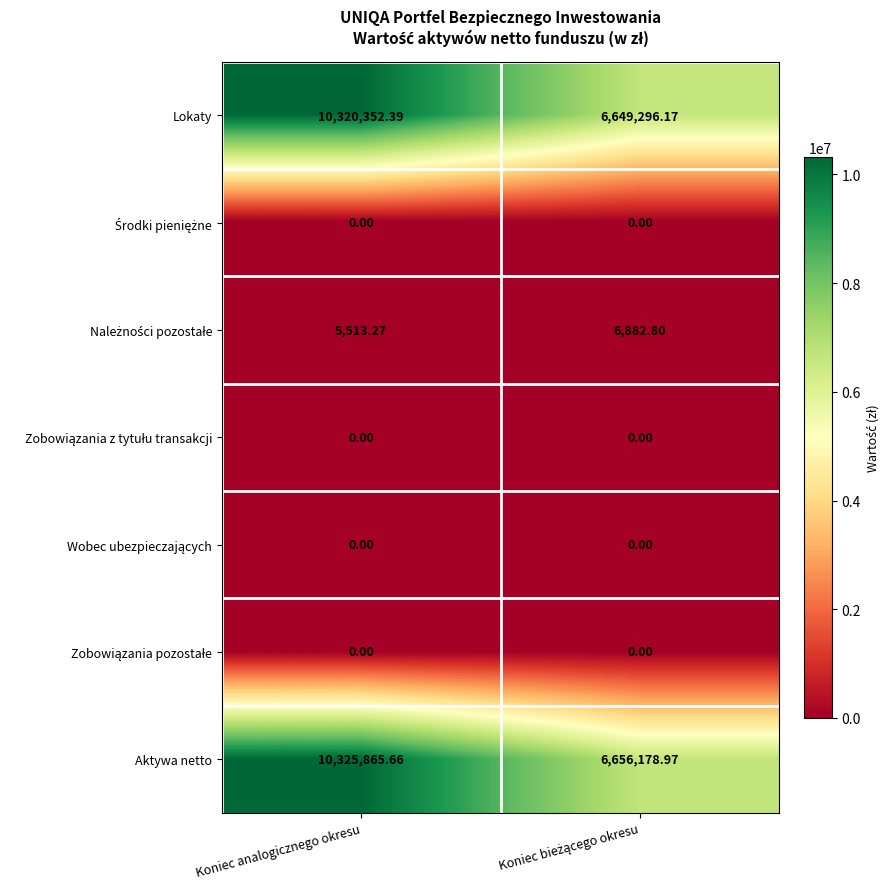

Which category has the highest value across all series?

Koniec analogicznego okresu